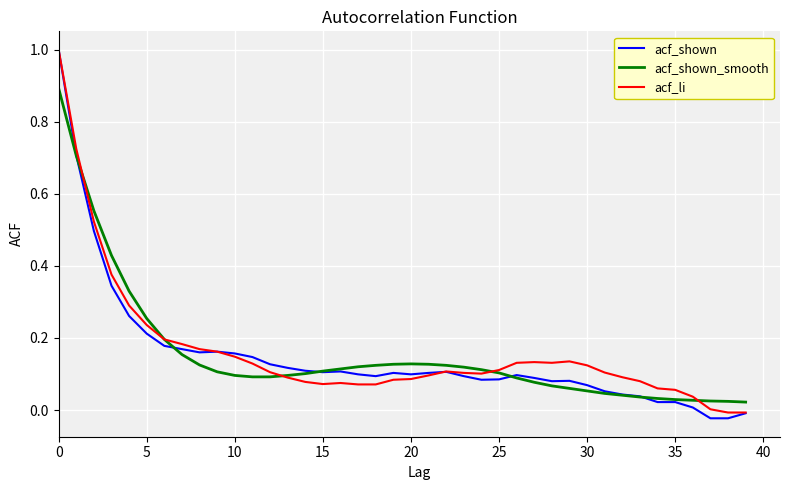

What is the maximum value for acf_shown_smooth?

0.9